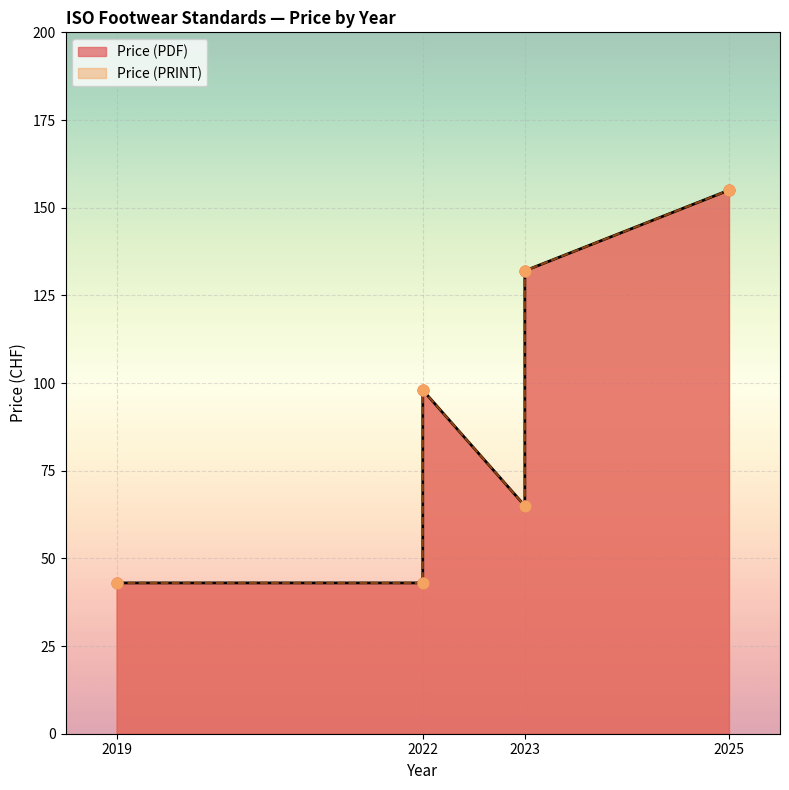

Which series contains the lowest Y value?

Price (PDF)